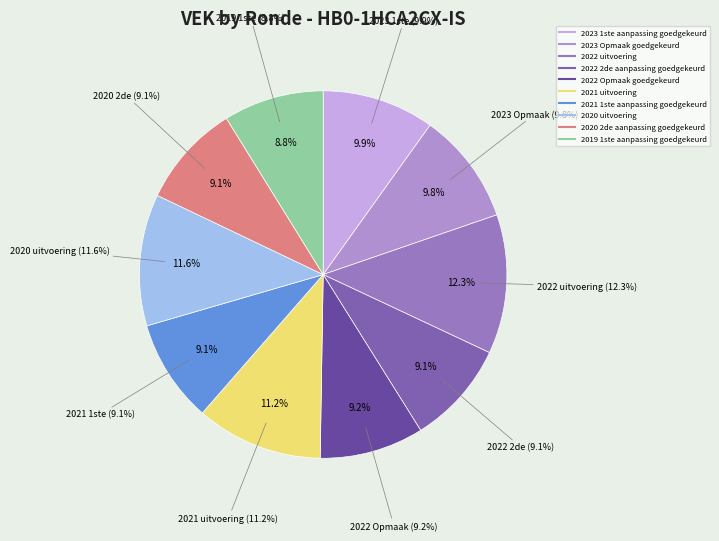

How many slices are in this pie chart?

10